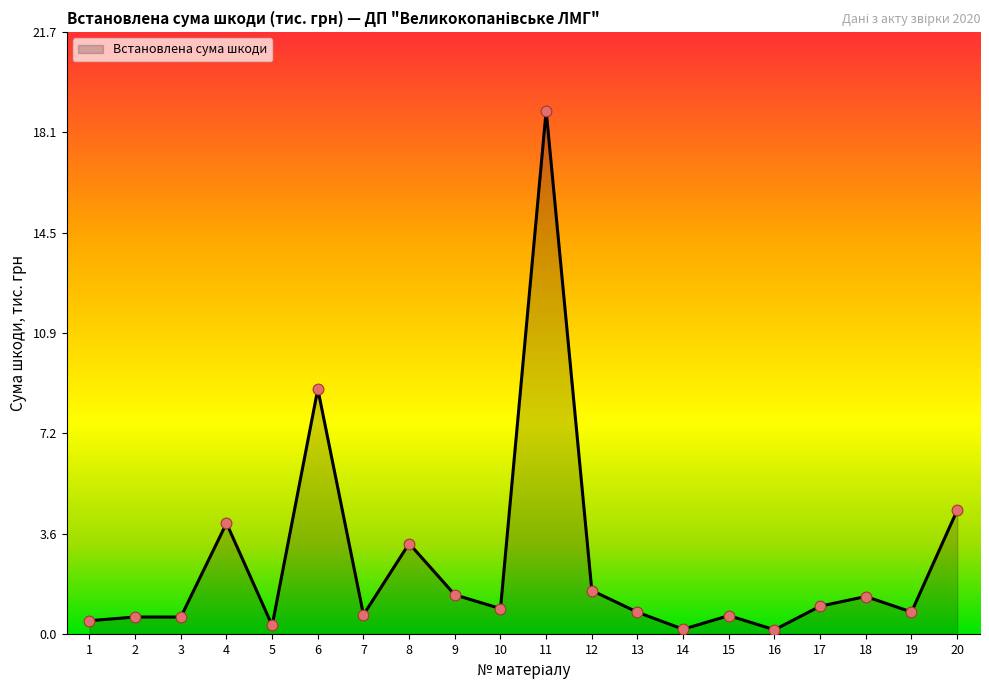

Which has a higher value, 19 or 3?

19